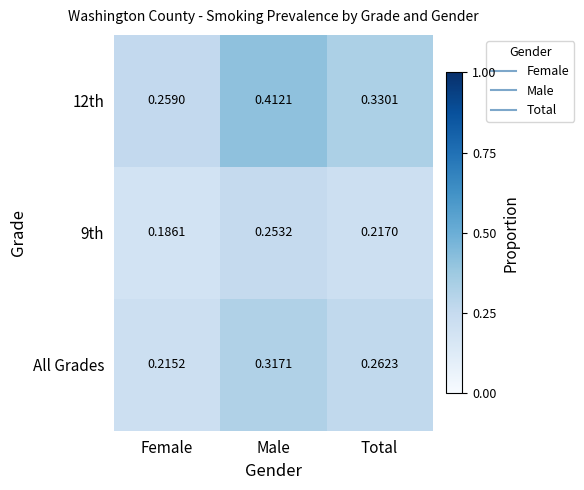

At which label does 9th reach its peak?

Male